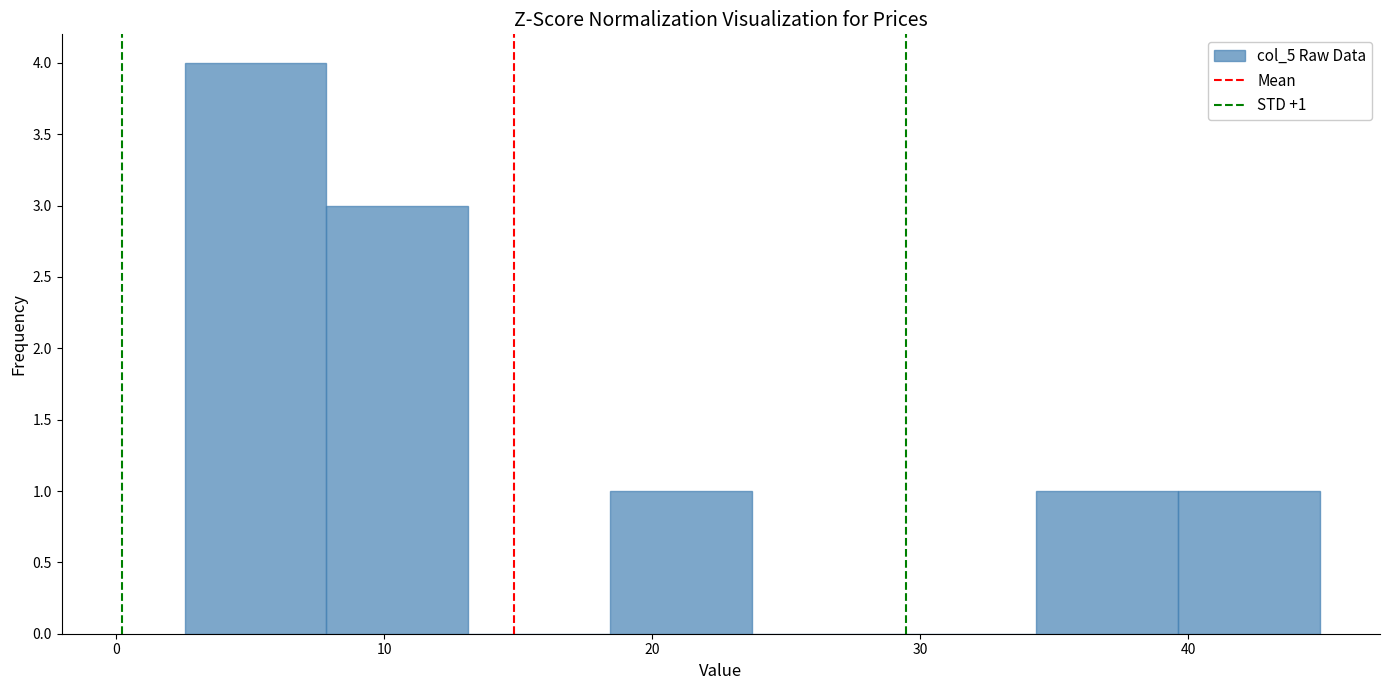

Which range on the x-axis has the tallest bar?

3 to 8